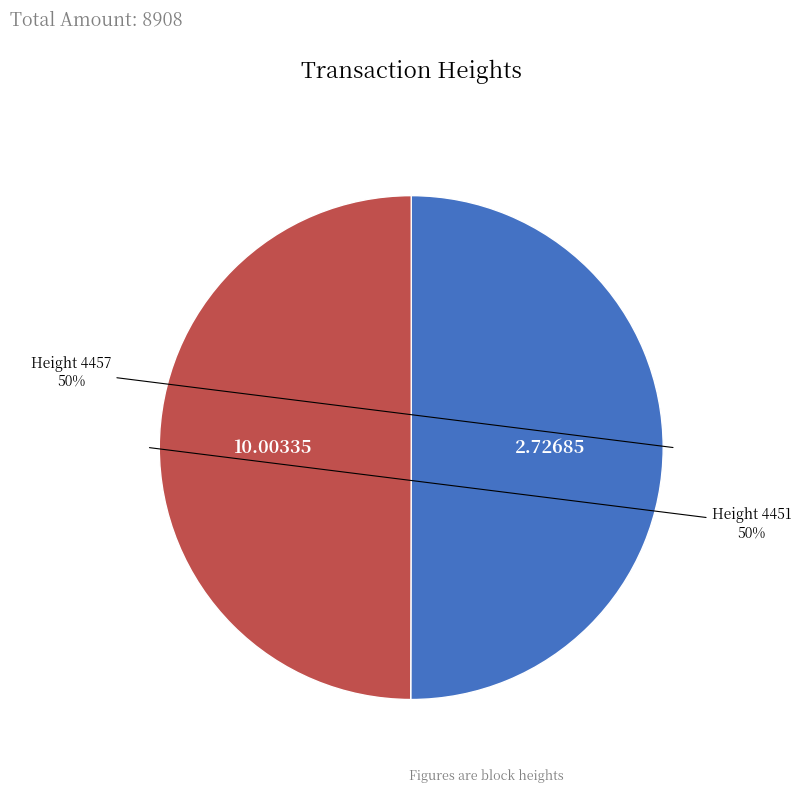

To the nearest percent, what is the average slice percentage?

50%